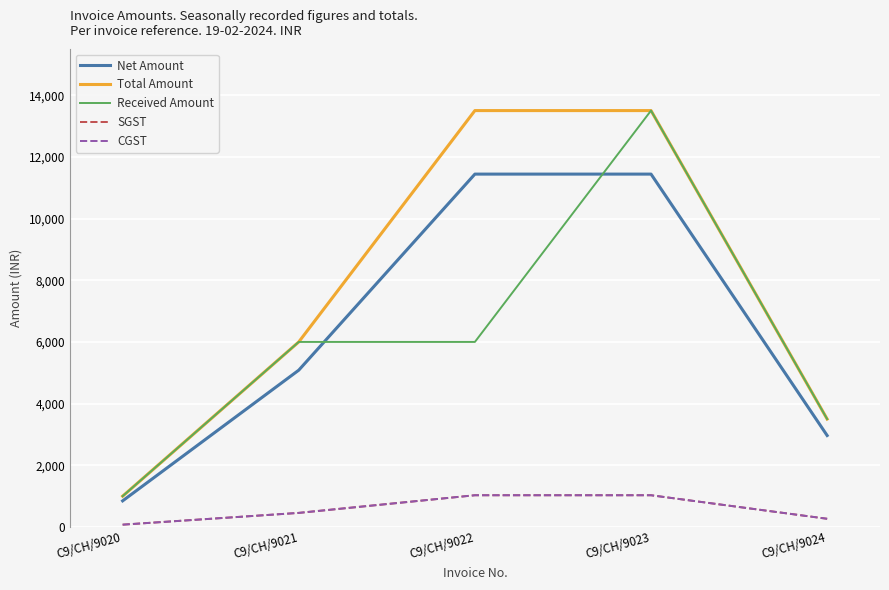

True or false: SGST and Received Amount intersect in this chart.

False